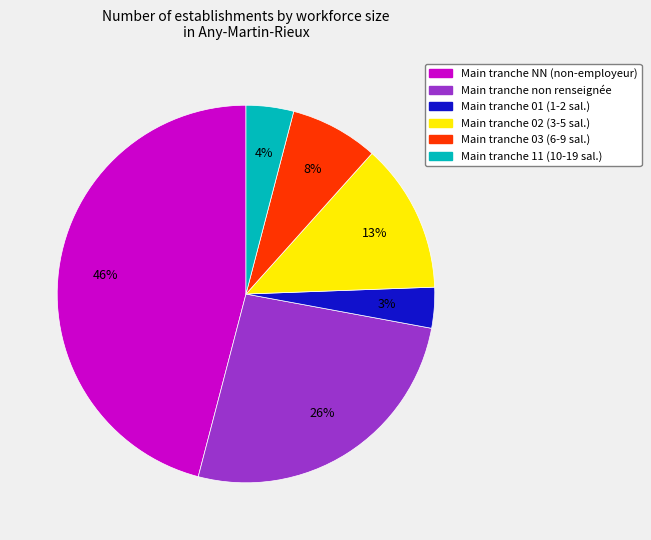

To the nearest percent, what is the average slice percentage?

17%